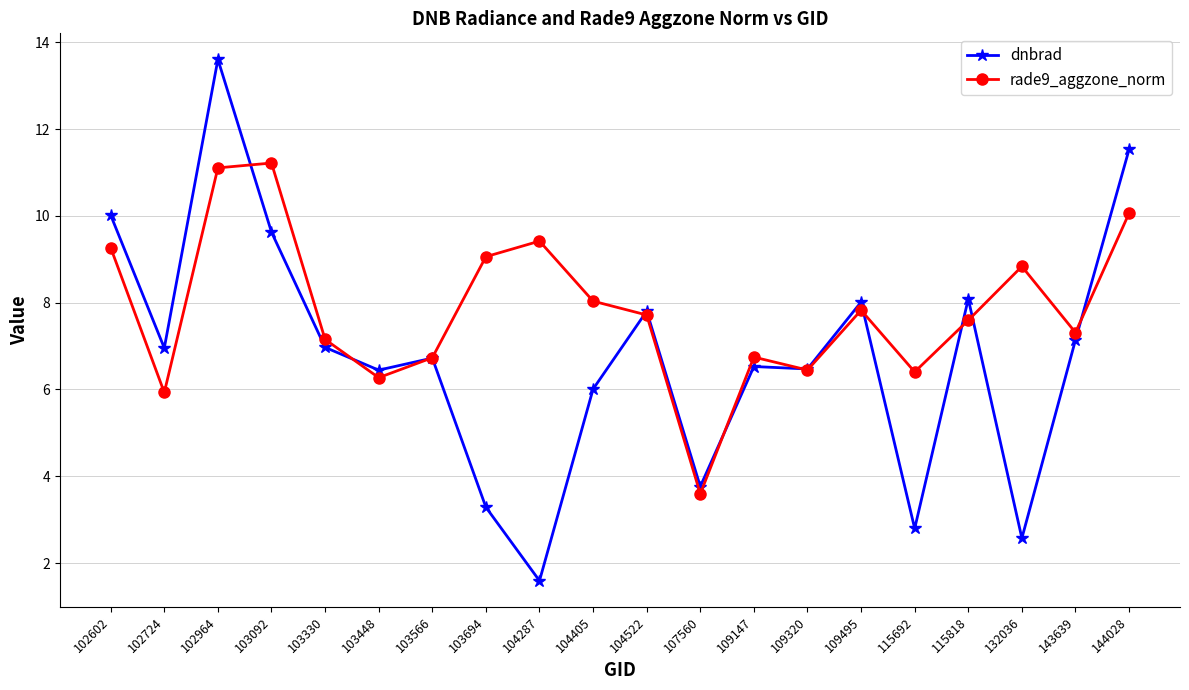

How many intersections are there between rade9_aggzone_norm and dnbrad?

10